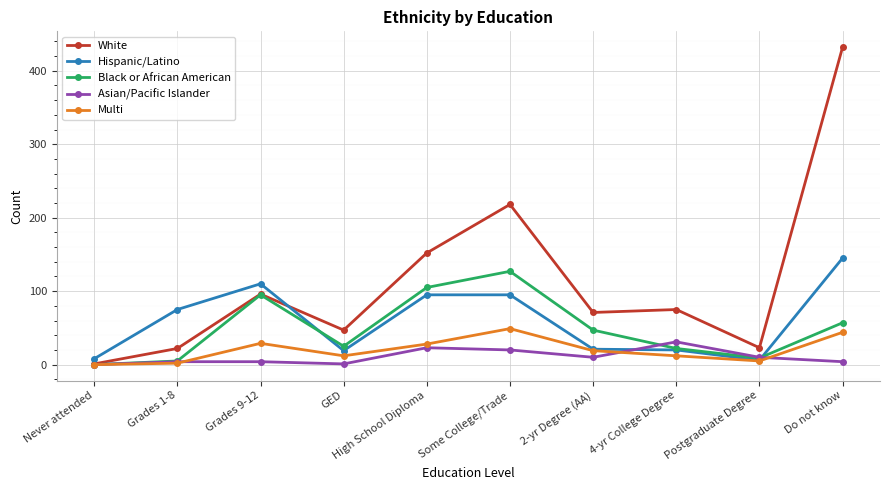

In White, how many points are lower than both neighbors (excluding endpoints)?

3